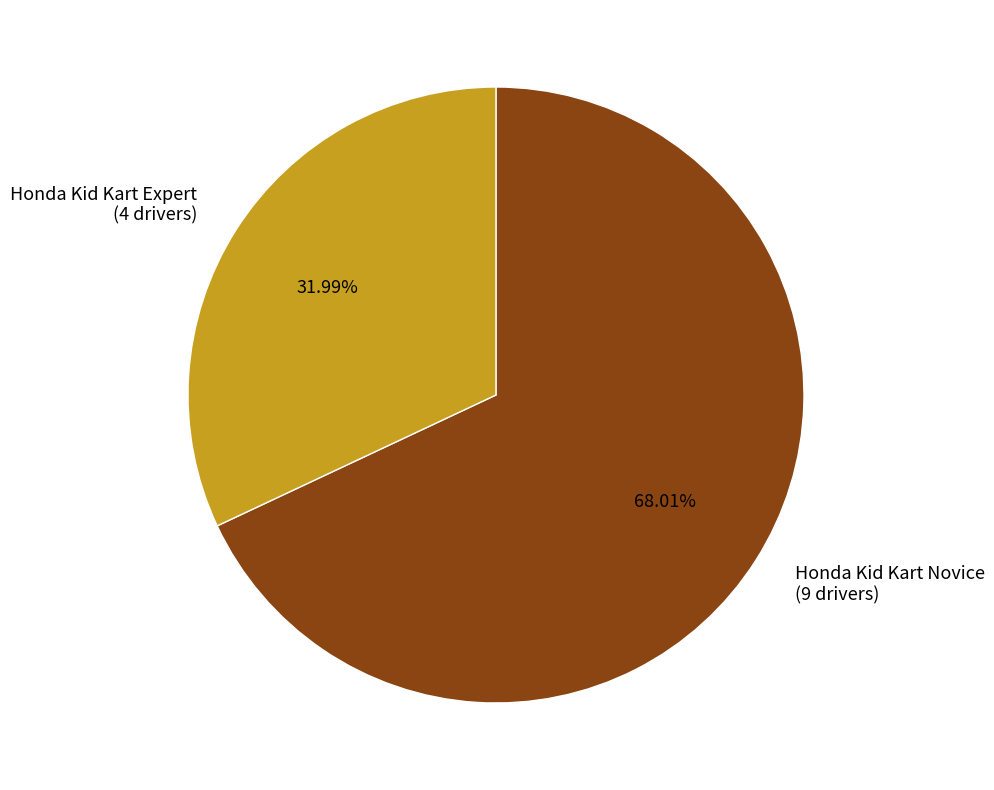

What is the ratio of the value at Honda Kid Kart Expert (4 drivers) to the value at Honda Kid Kart Novice (9 drivers)?

0.5